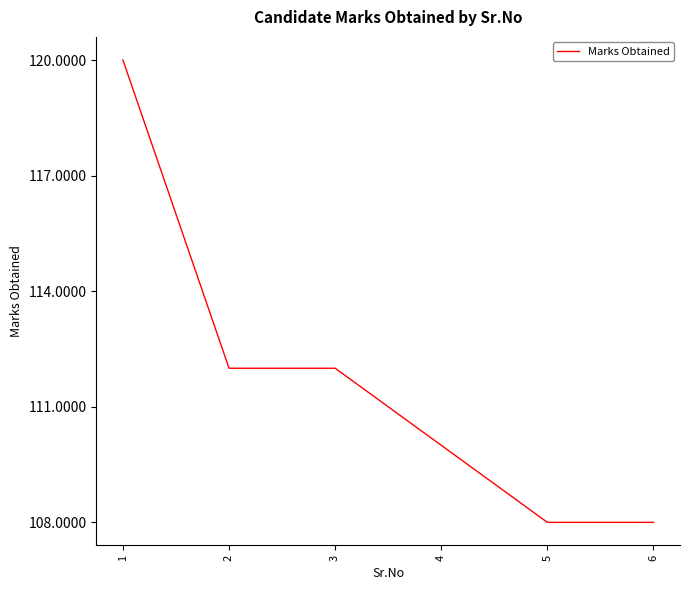

Approximately how many times larger is the value at 4 compared to 2?

1.0